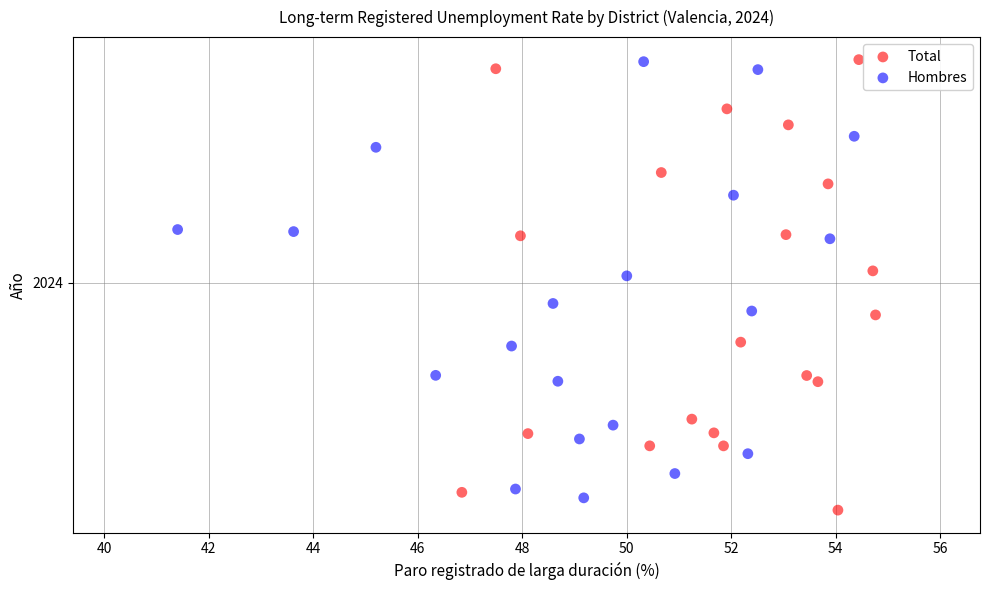

What are all the series names shown in the legend?

Total, Hombres